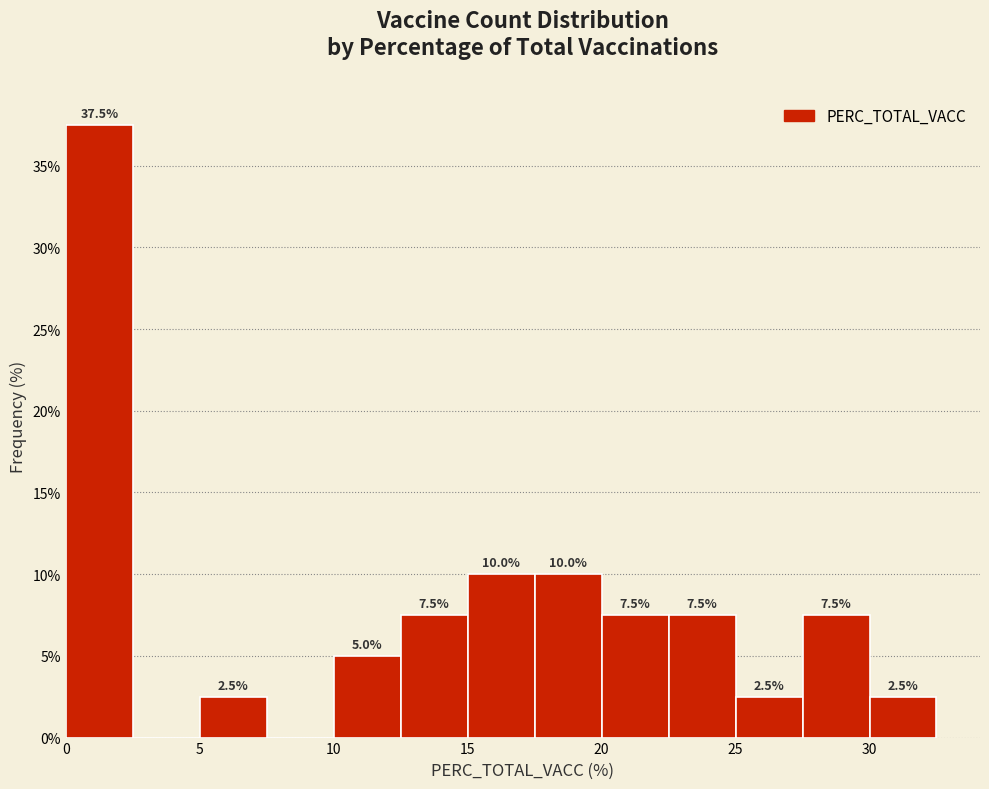

Over which range of the x-axis is the bar tallest?

0.0 to 2.5